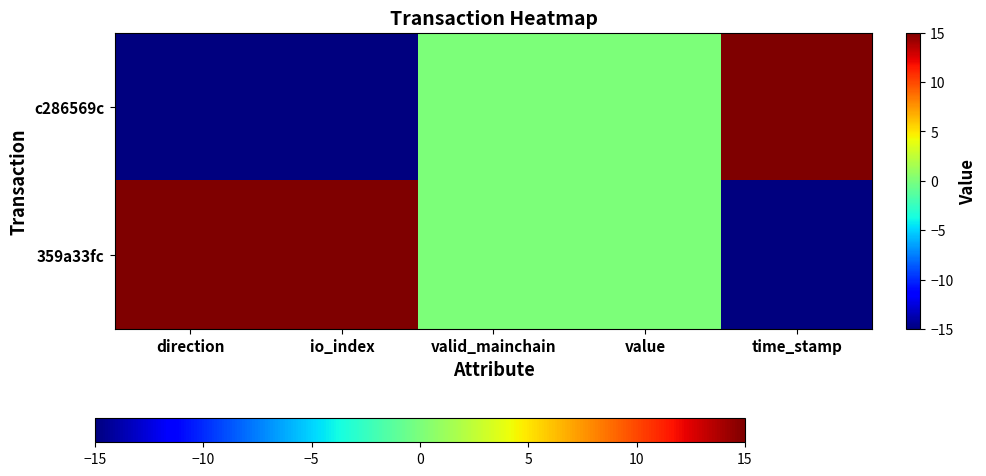

Which label corresponds to the largest value in the chart?

time_stamp